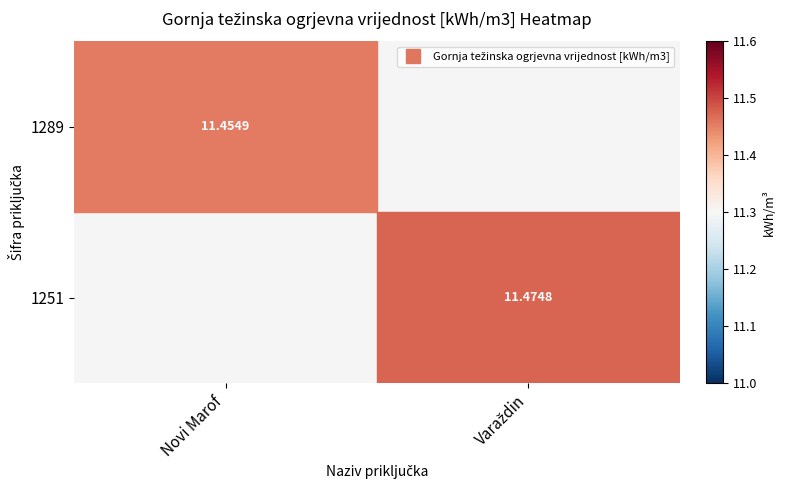

The 1251 series shows 15.5 at Varaždin. True or false?

False